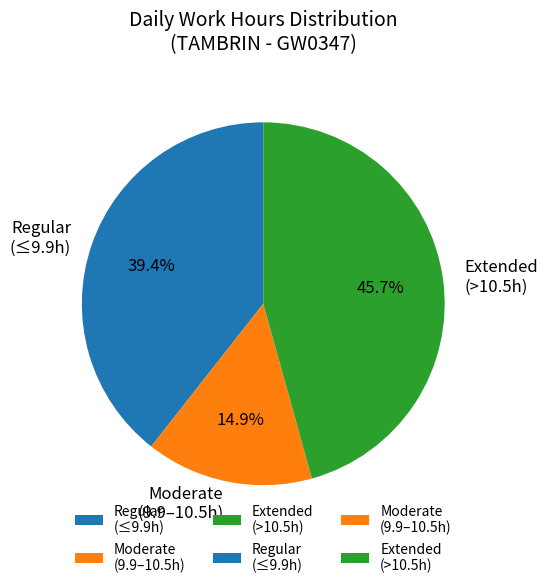

Approximately how many times larger is the value at Moderate (9.9–10.5h) compared to Regular (≤9.9h)?

0.4